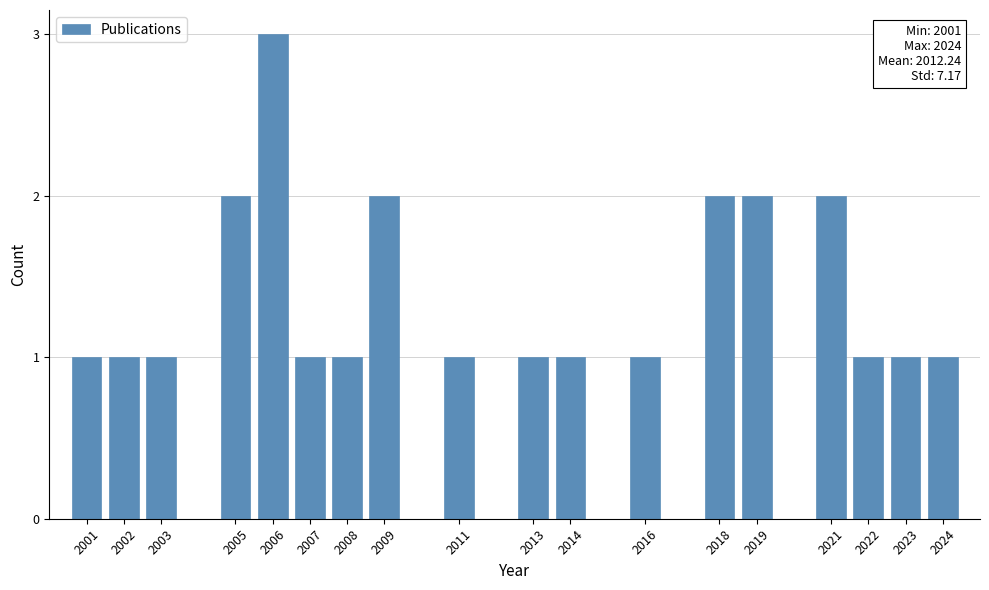

Reading left to right, what are all the values shown in this chart?

1	1	1	2	3	1	1	2	1	1	1	1	2	2	2	1	1	1